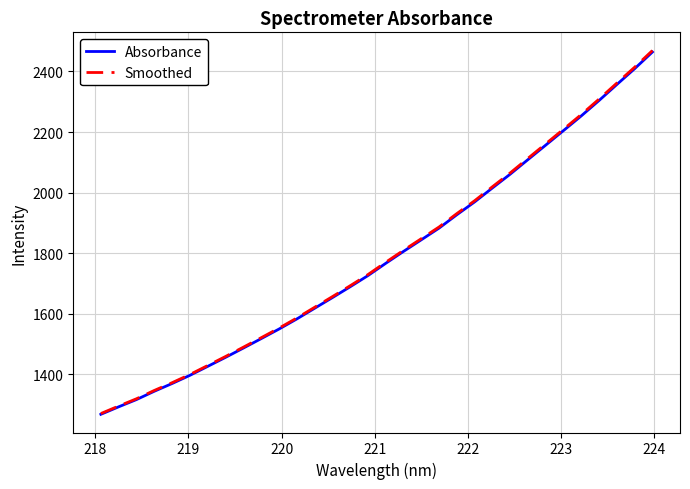

Which series has the widest spread of values?

Smoothed